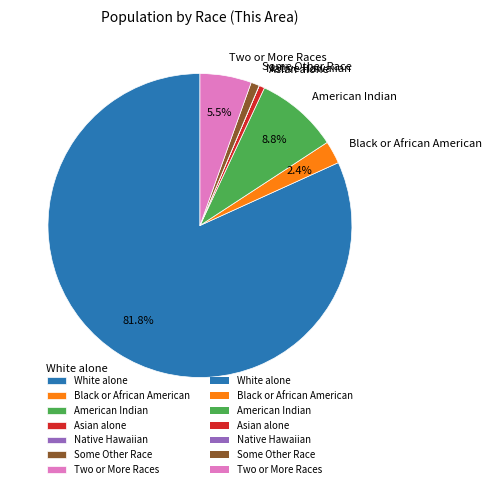

What is the total percentage of American Indian and White alone?

90.6%